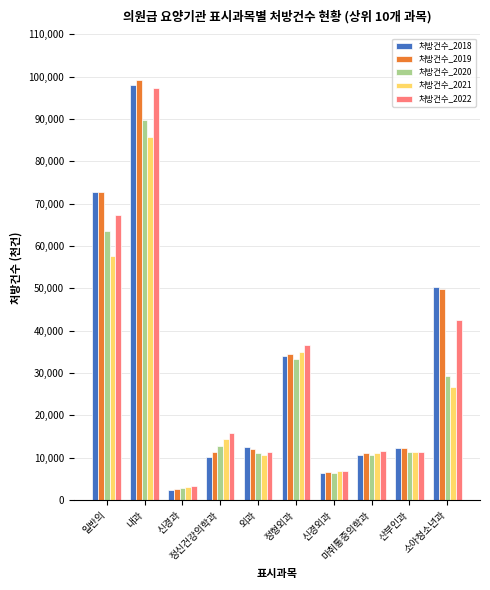

What are all the series names shown in the legend?

처방건수_2018, 처방건수_2019, 처방건수_2020, 처방건수_2021, 처방건수_2022